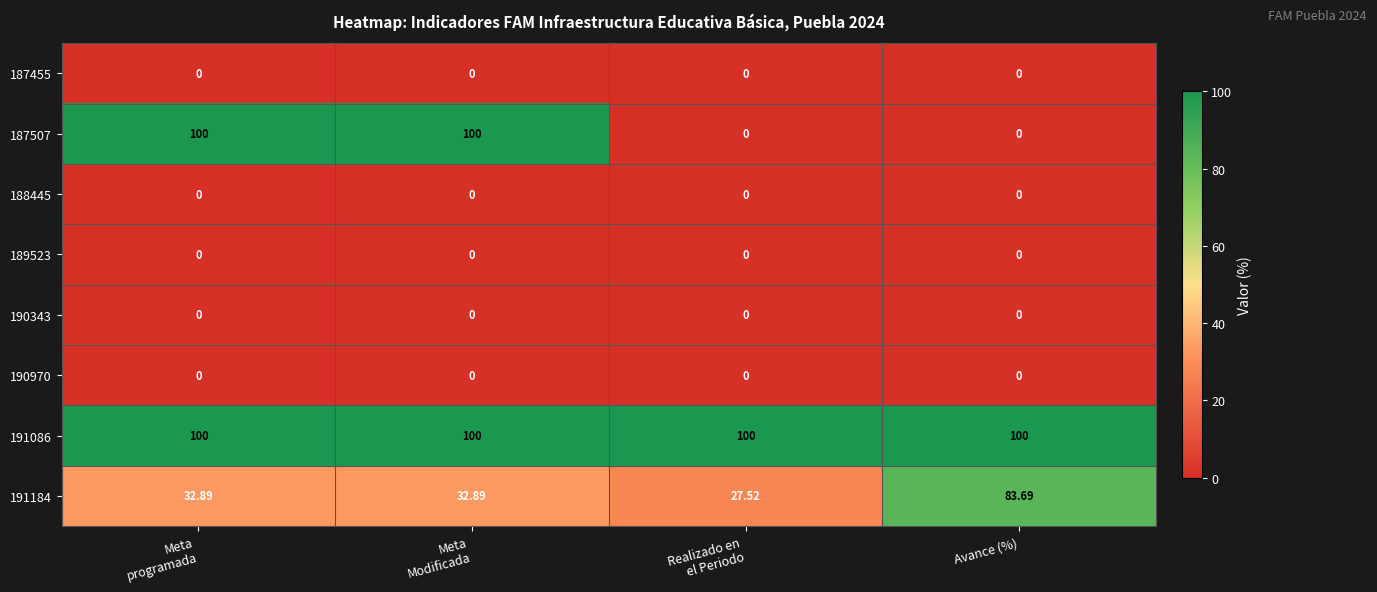

Which series has the largest range (max minus min)?

187507